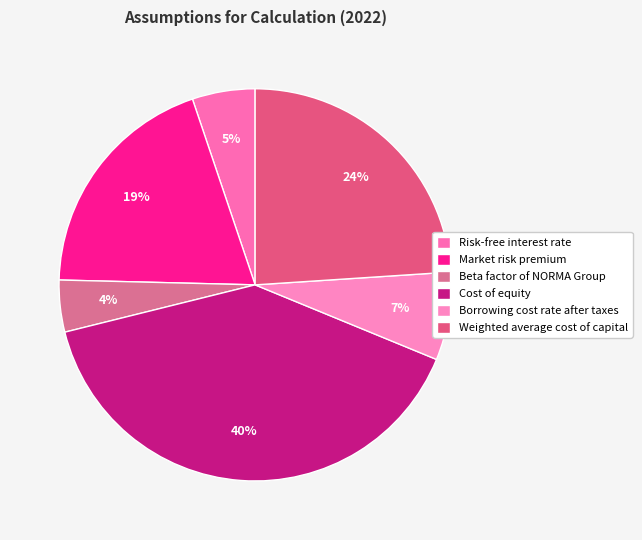

How many slices are in this pie chart?

6